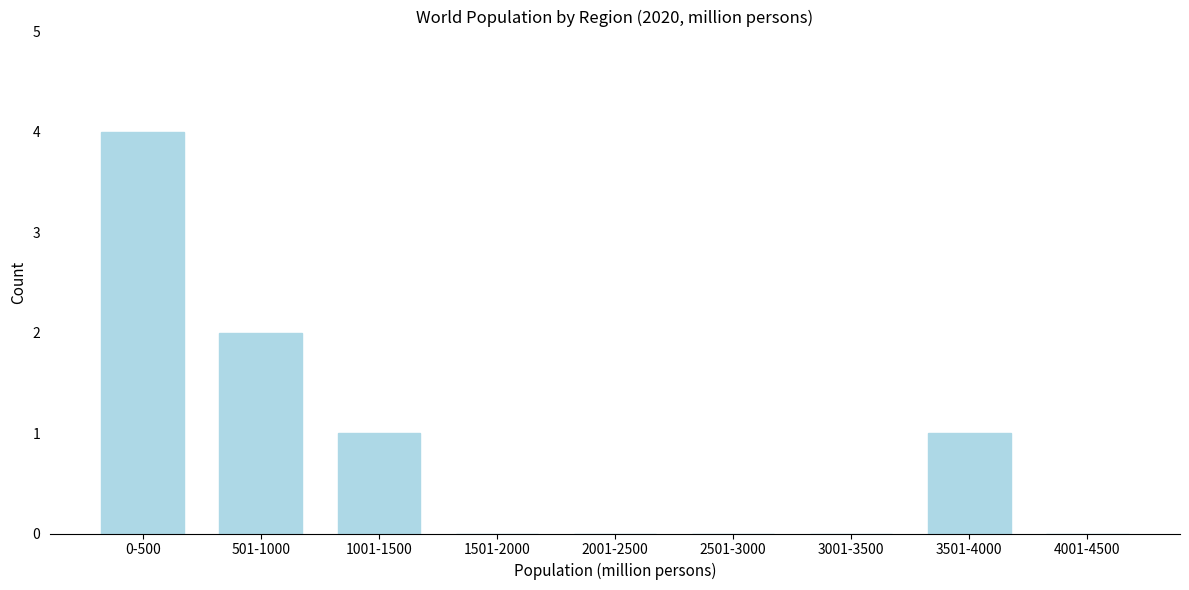

Reading left to right, extract all data points from this chart.

0-500=4	501-1000=2	1001-1500=1	1501-2000=0	2001-2500=0	2501-3000=0	3001-3500=0	3501-4000=1	4001-4500=0